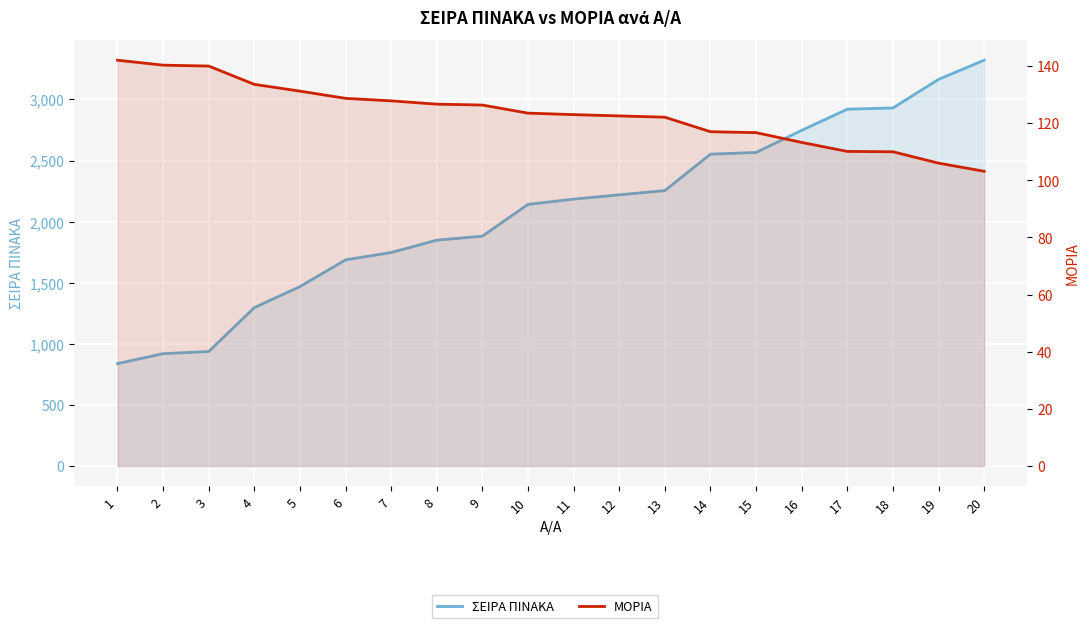

Reading left to right, list all the values displayed in this chart.

ΣΕΙΡΑ ΠΙΝΑΚΑ: 1=838.0	2=919.0	3=937.0	4=1296.0	5=1468.0	6=1687.0	7=1747.0	8=1848.0	9=1881.0	10=2141.0	11=2184.0	12=2219.0	13=2254.0	14=2552.0	15=2566.0	16=2747.0	17=2920.0	18=2930.0	19=3164.0	20=3321.0
ΜΟΡΙΑ: 1=142.0	2=140.3	3=140.0	4=133.6	5=131.2	6=128.7	7=127.8	8=126.7	9=126.3	10=123.5	11=123.0	12=122.5	13=122.1	14=117.0	15=116.7	16=113.2	17=110.1	18=110.0	19=106.0	20=103.2